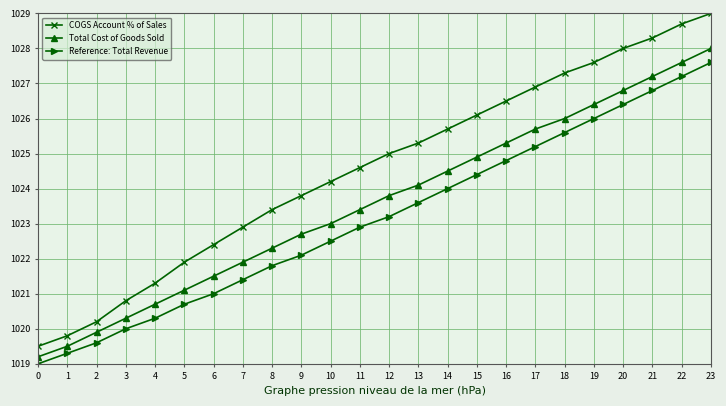

True or false: COGS Account % of Sales and Reference: Total Revenue intersect in this chart.

False